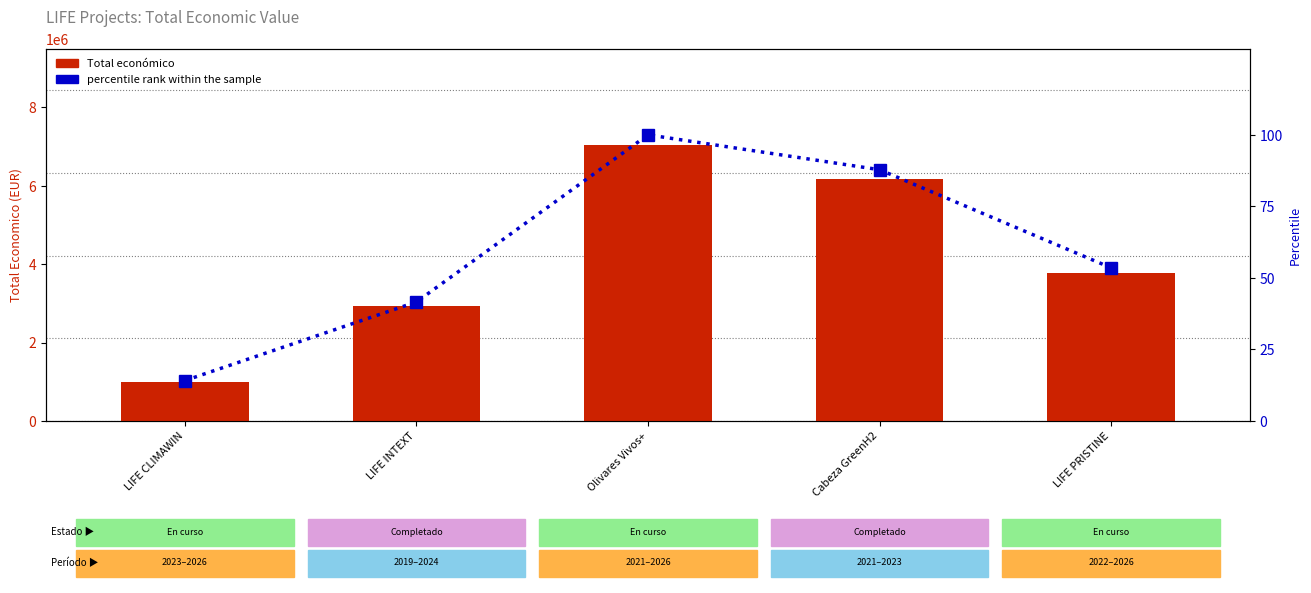

At Cabeza GreenH2, list the series in order from smallest to largest.

percentile rank within the sample, Total económico